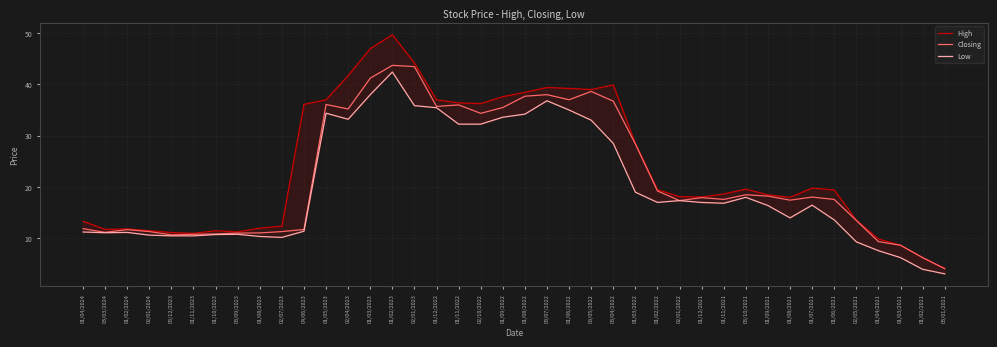

In Low, how many points are higher than both neighbors (excluding endpoints)?

8